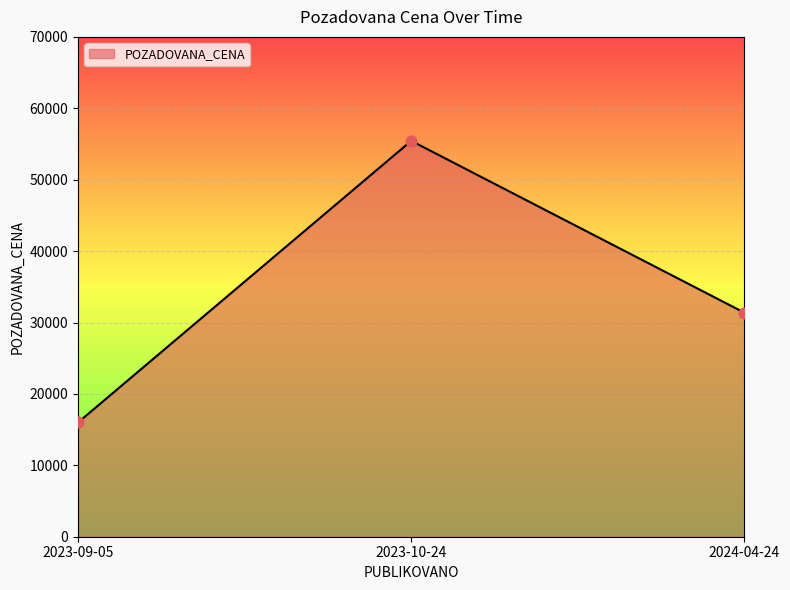

Which has a higher value, 2023-10-24 or 2024-04-24?

2023-10-24